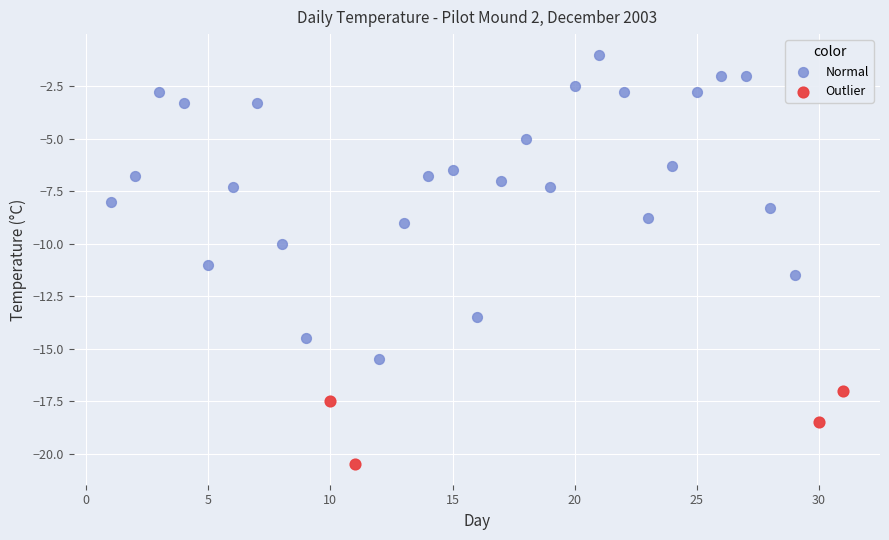

Which series contains the lowest Y value?

Outlier